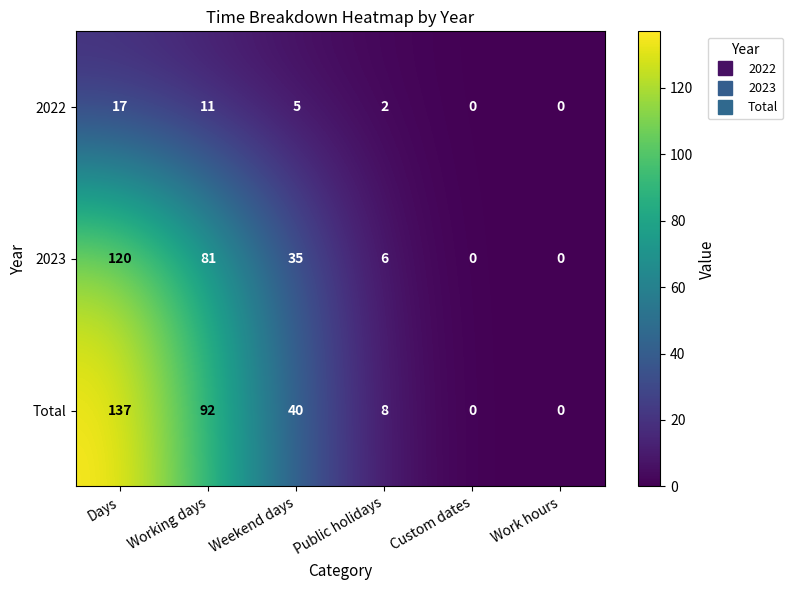

What is the sum of the 2023 values at Days and Public holidays?

126